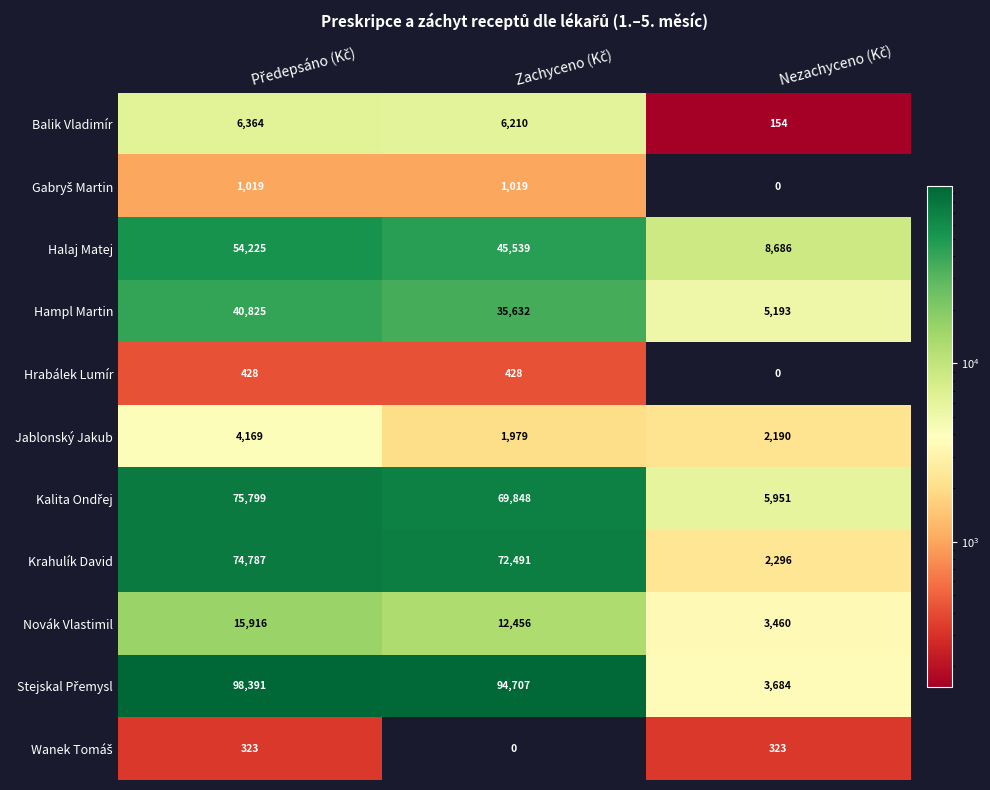

What is the average value of the Hampl Martin series?

27217